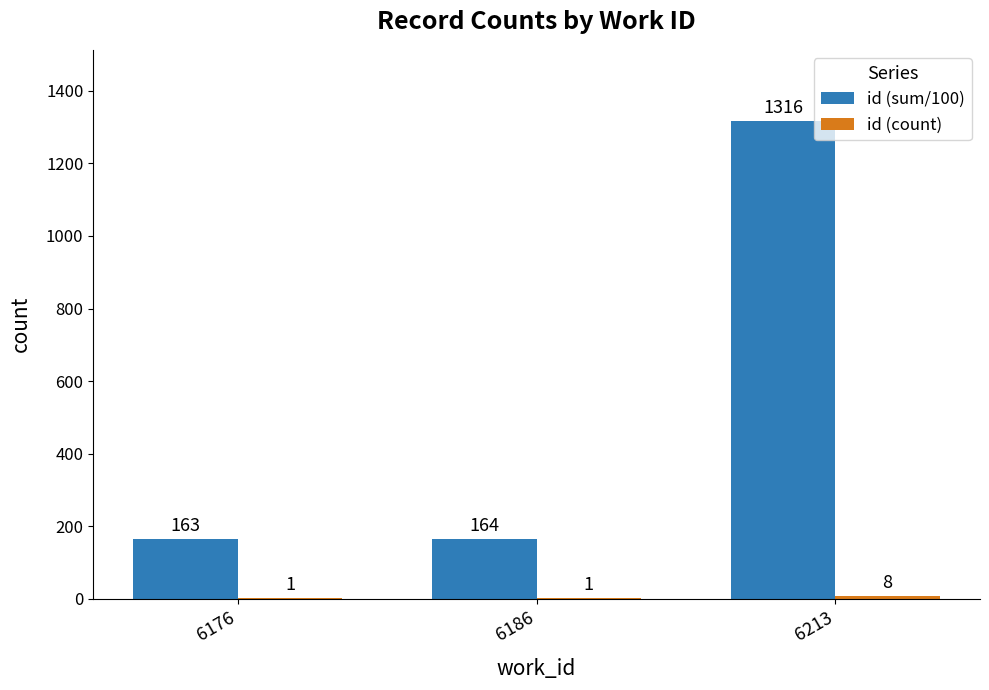

Which category has the highest value across all series?

6213